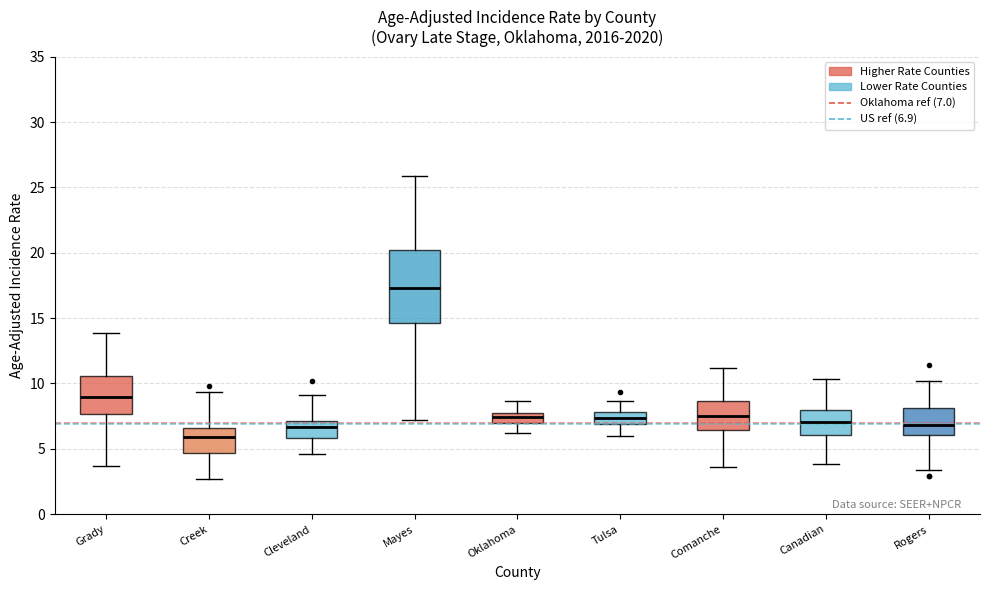

Where is the lower edge of the box for Creek on the y-axis? The values are not printed on the chart, so give them approximately, as read against the axis.

4.5